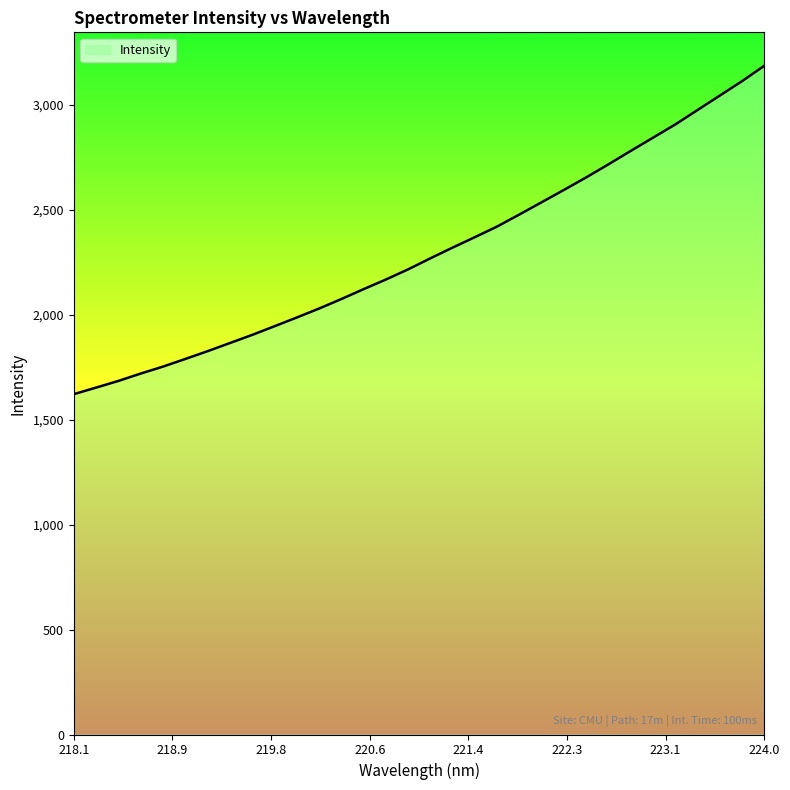

What is the average value?

2300.0